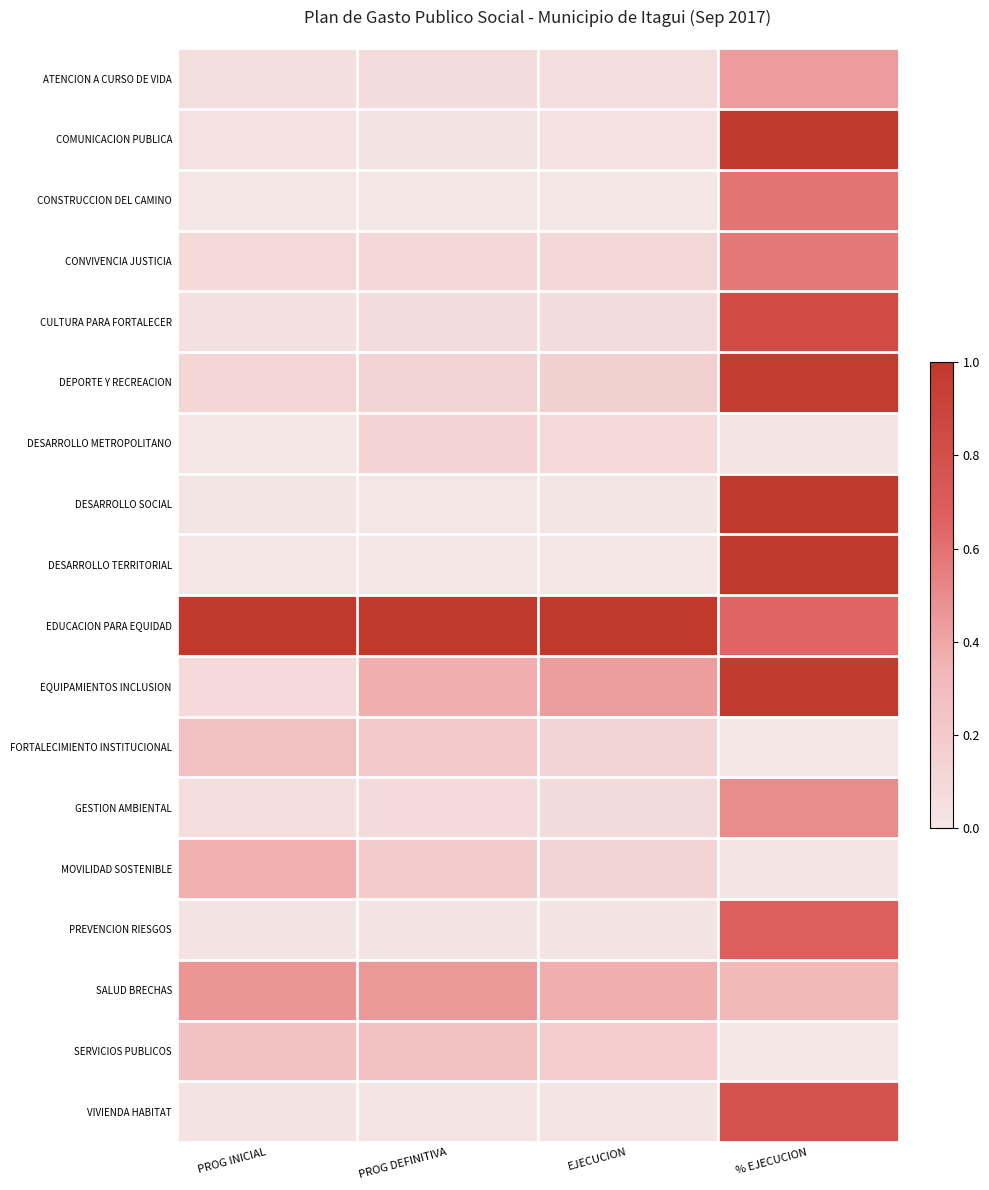

Between PROG INICIAL and % EJECUCION, which series saw the biggest shift?

DESARROLLO TERRITORIAL